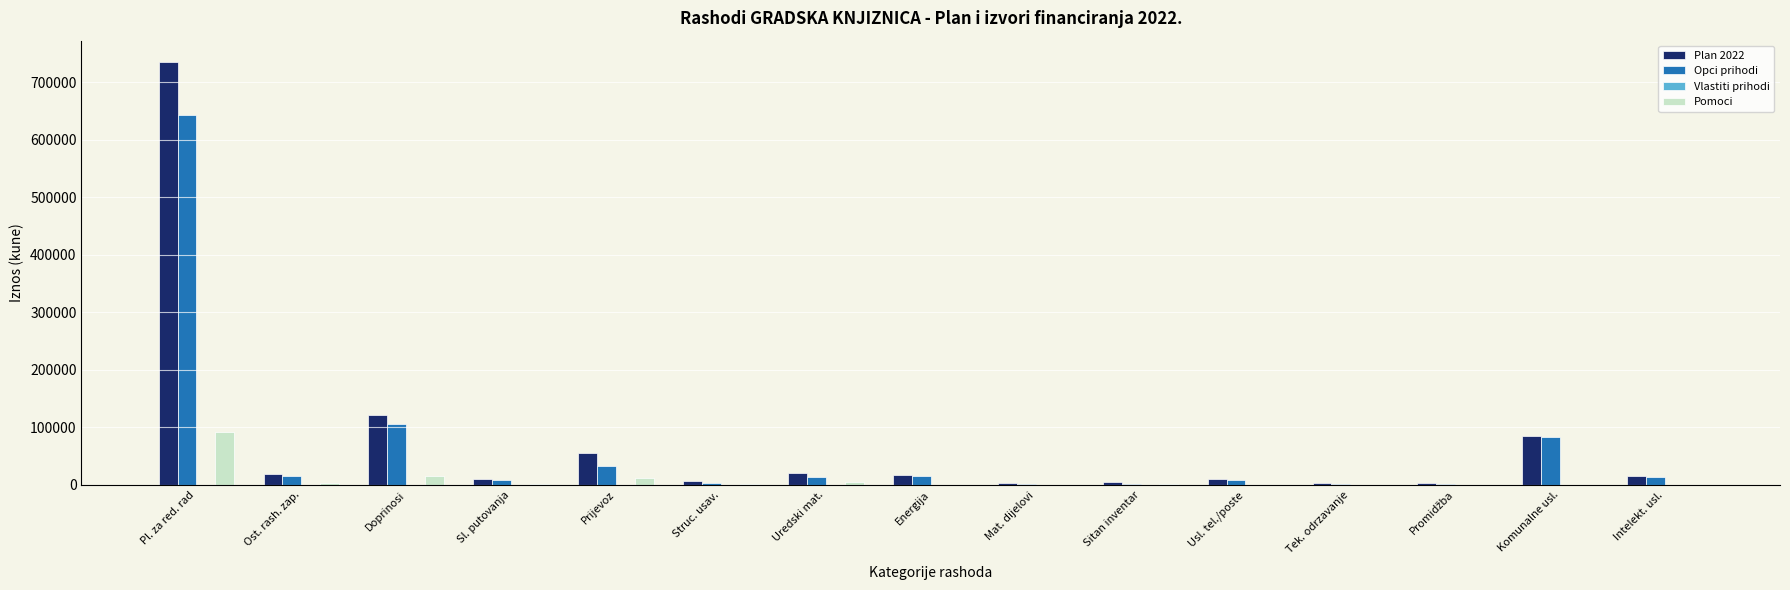

Where is Pomoci nearest to the value 46320?

Doprinosi